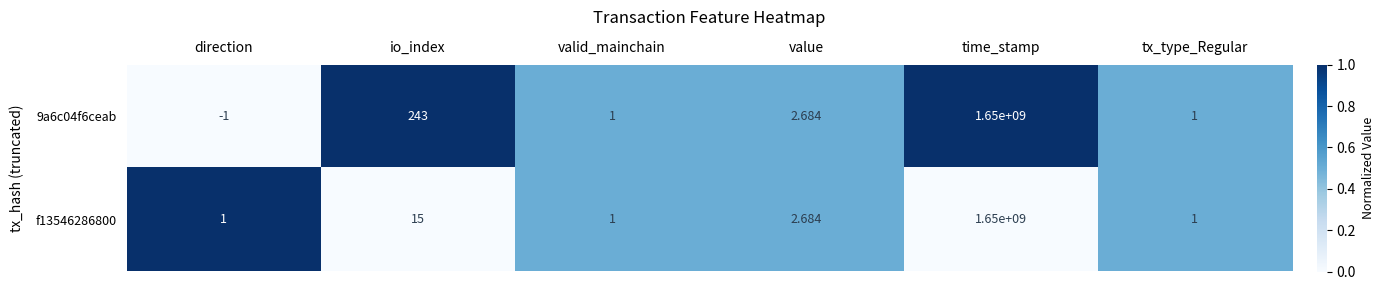

Which series has the largest total across all categories?

9a6c04f6ceab